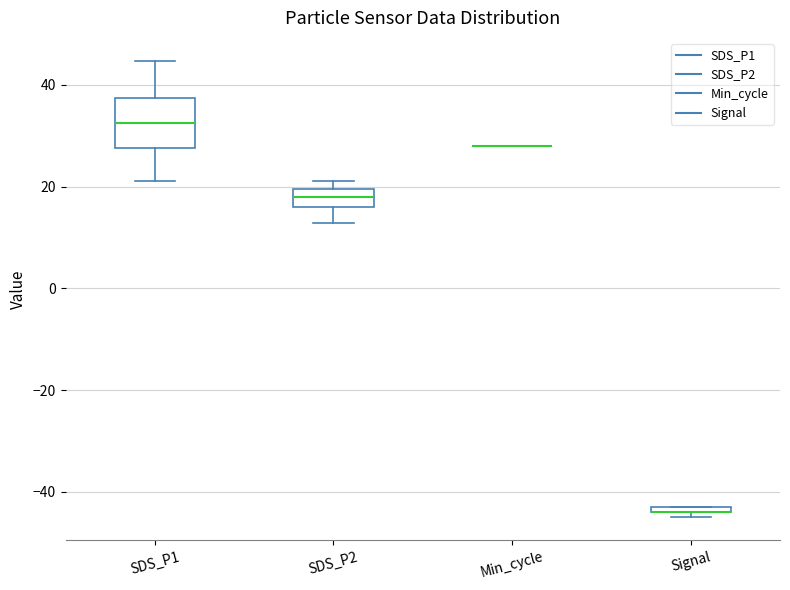

Which box is the tallest, from its lower edge to its upper edge?

SDS_P1